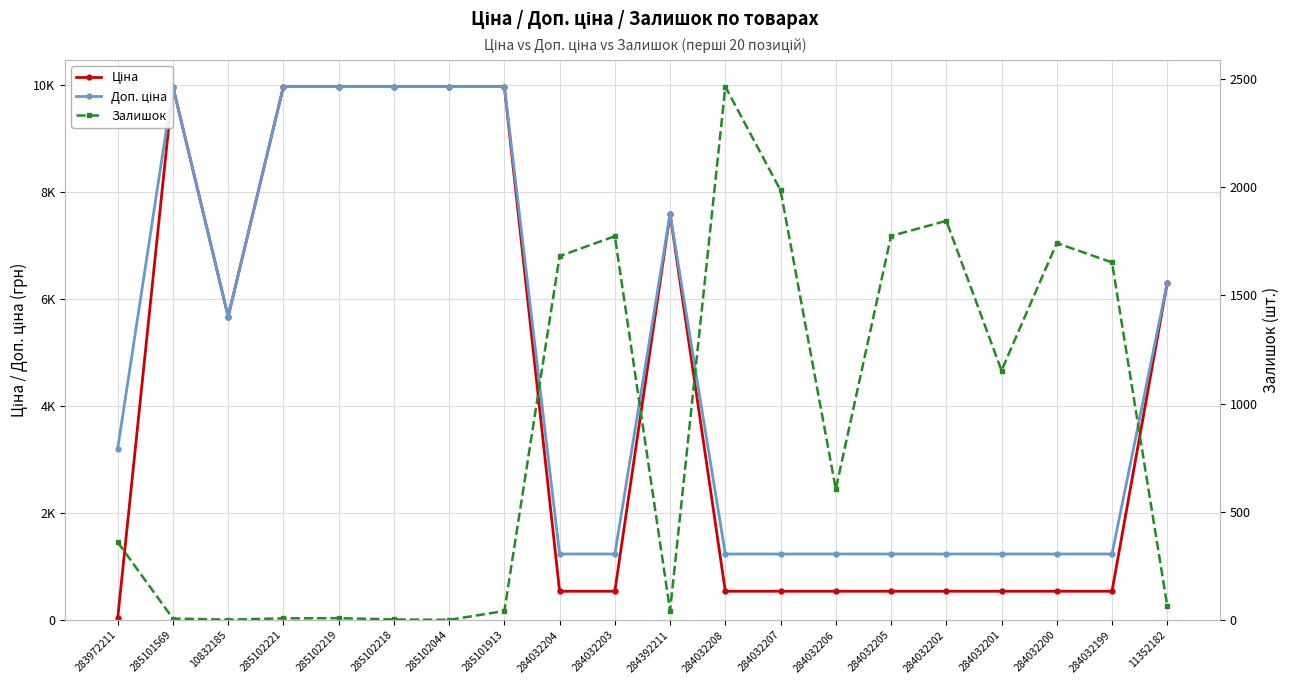

What is the smallest value displayed?

1.0